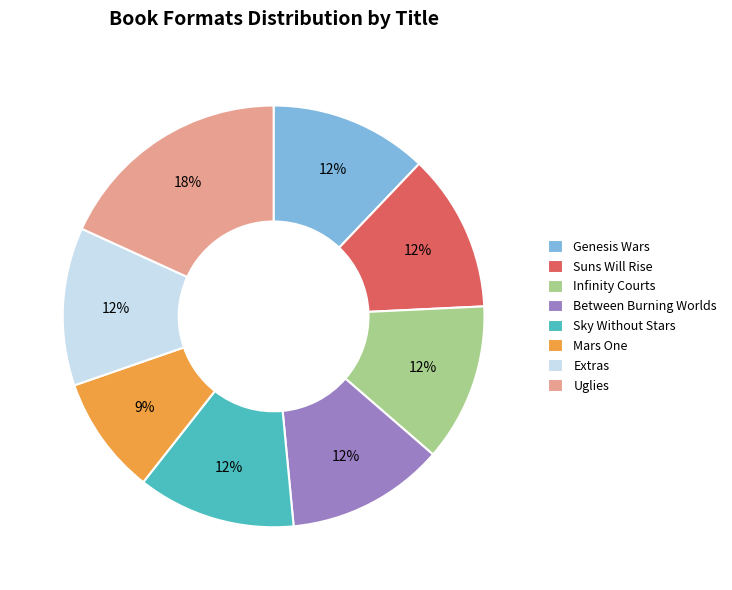

Which has a higher value, Sky Without Stars or Uglies?

Uglies